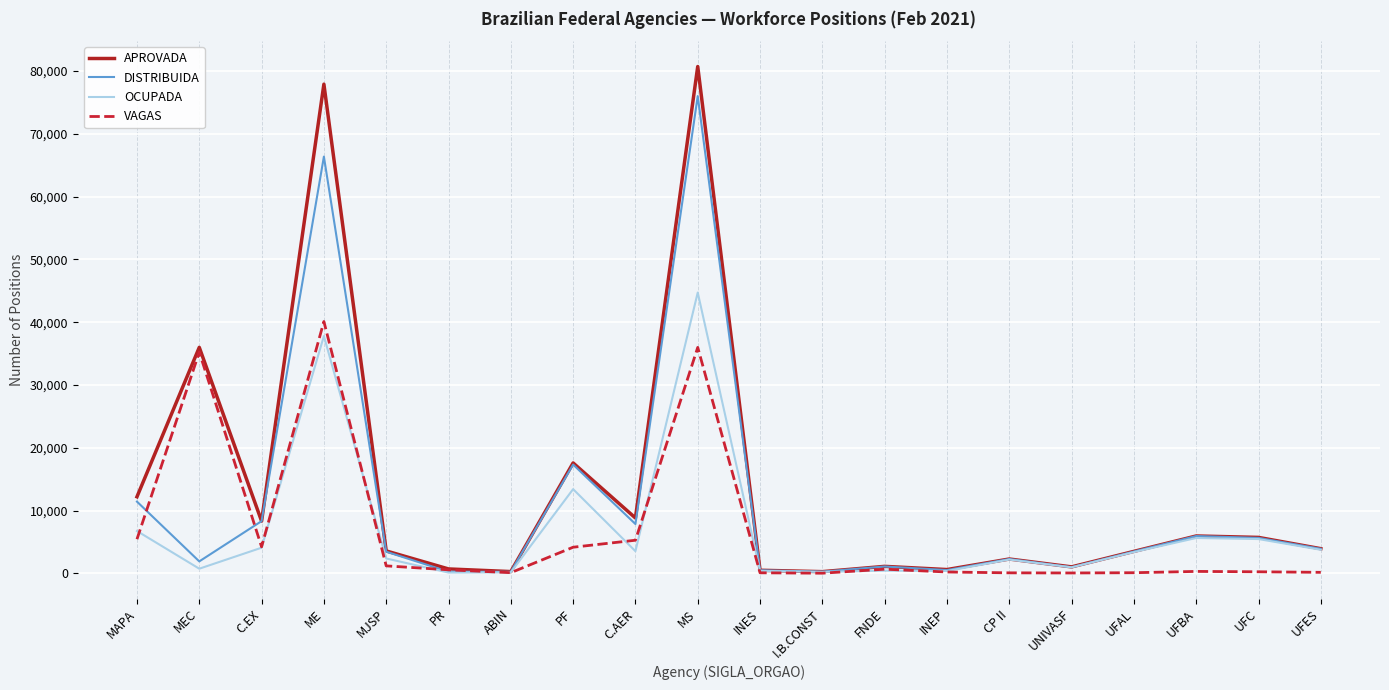

What is the difference between the highest and lowest values at MAPA?

6754